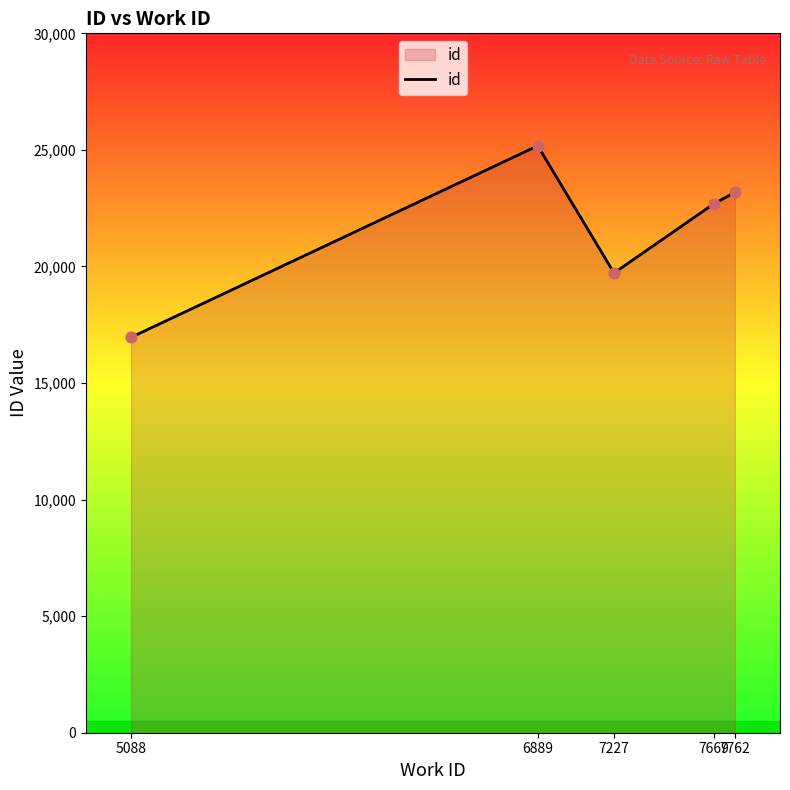

What is the ratio of the value at 5088 to the value at 6889?

0.7